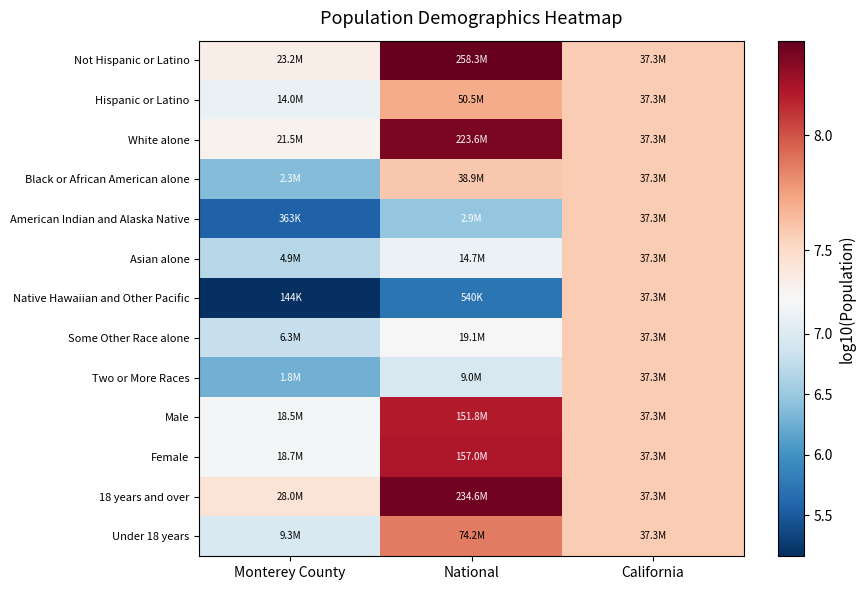

At how many categories does at least one series exceed 6?

3